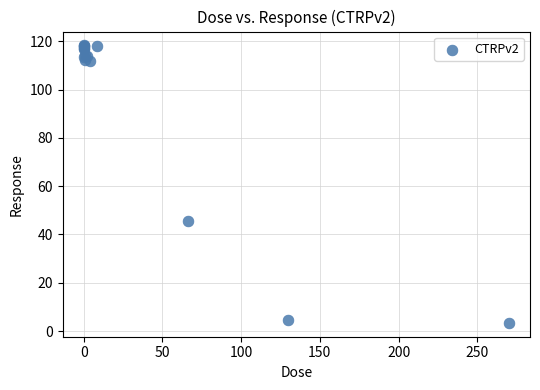

What Y value in the scatter plot is closest to 60?

45.6